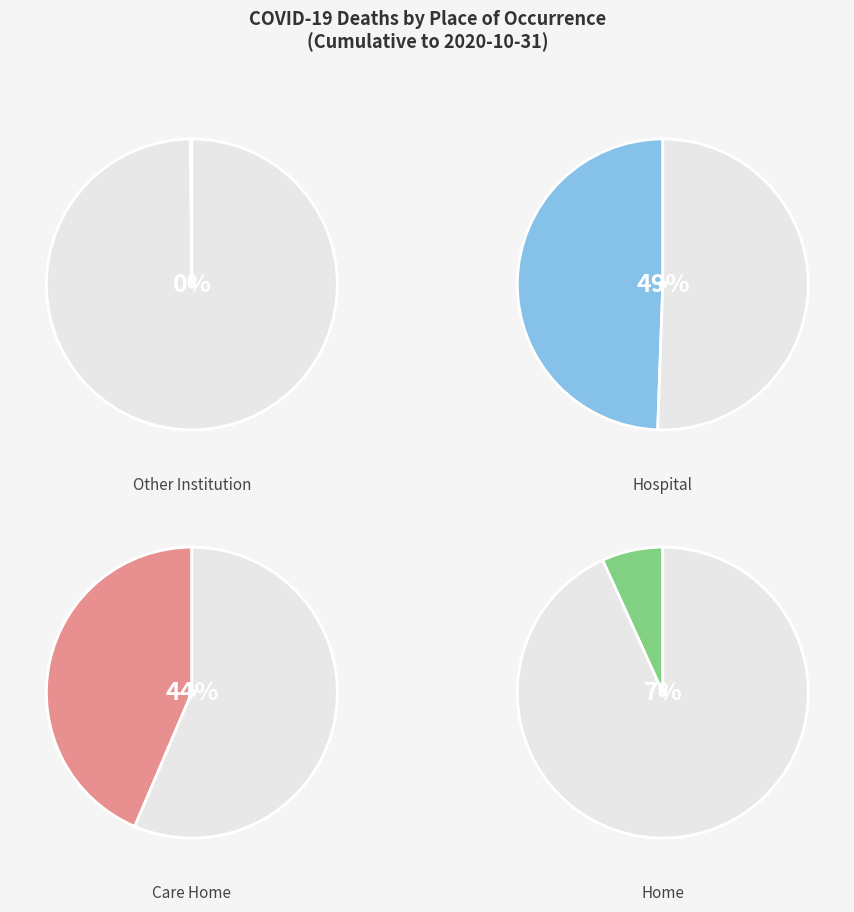

Is there any slice that represents more than half of the pie?

No